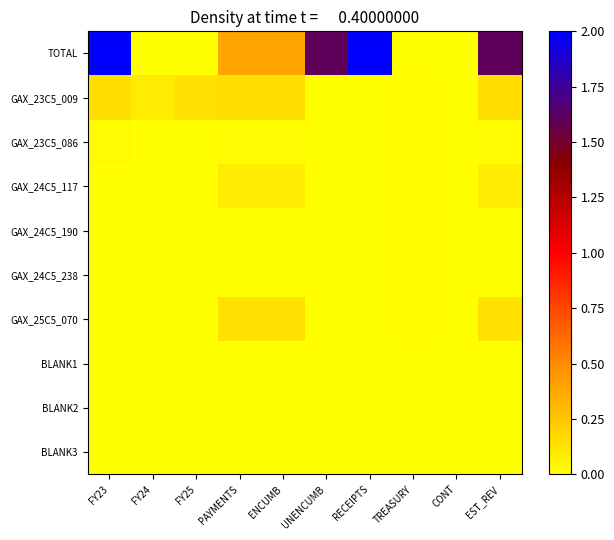

Which series has the largest range (max minus min)?

TOTAL